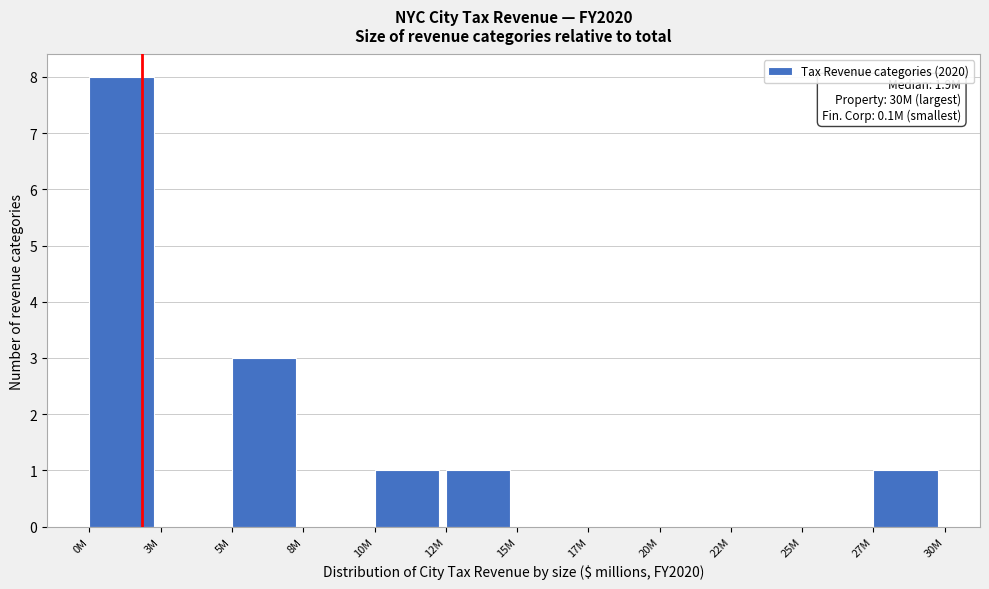

Reading left to right, transcribe all the data shown in this chart.

0M=8	3M=0	5M=3	8M=0	10M=1	12M=1	15M=0	17M=0	20M=0	22M=0	25M=0	27M=1